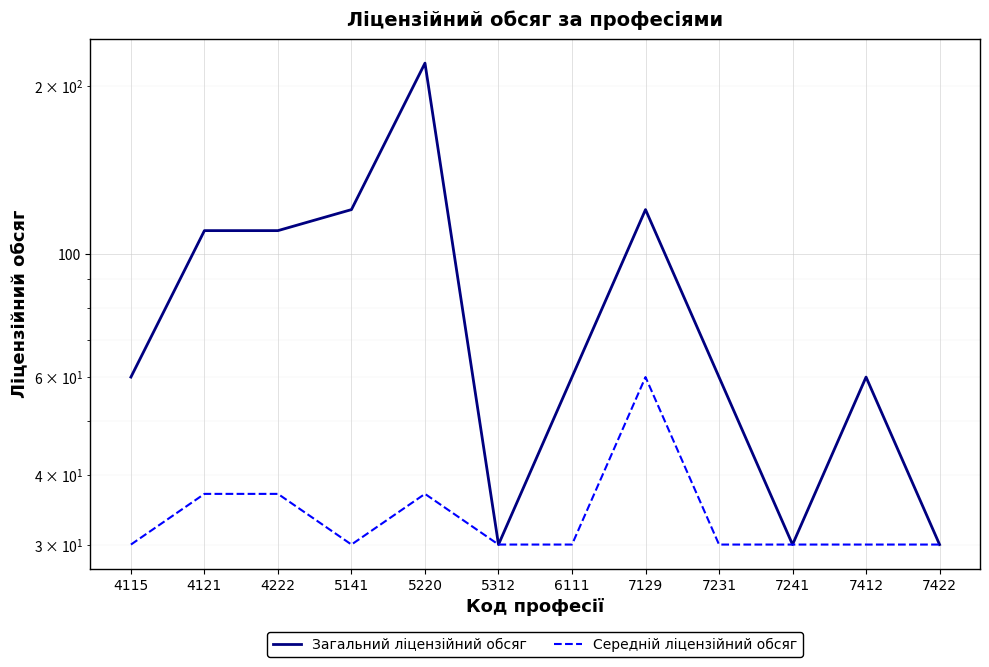

How many interior local peaks does the Загальний ліцензійний обсяг series have?

3